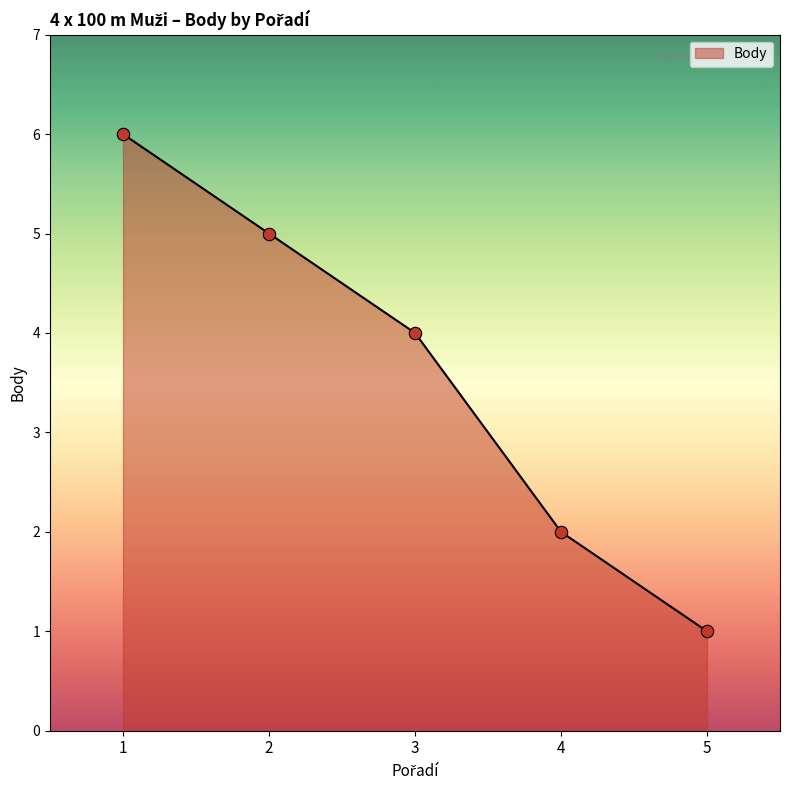

What is the change in value from 3 to 5?

-3